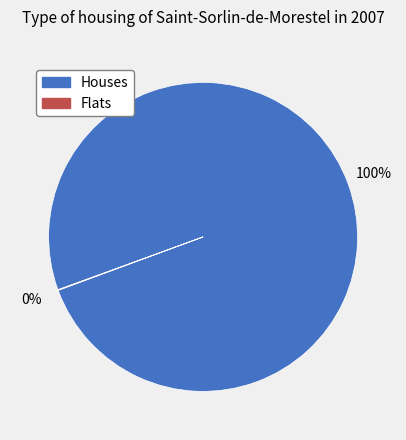

Is it true that Houses is 100% of the pie?

True